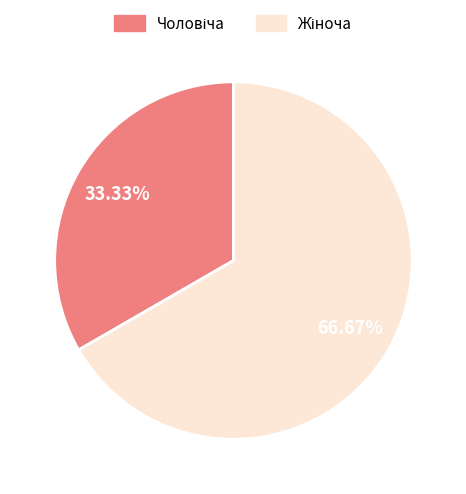

Is there any slice that represents more than half of the pie?

Yes